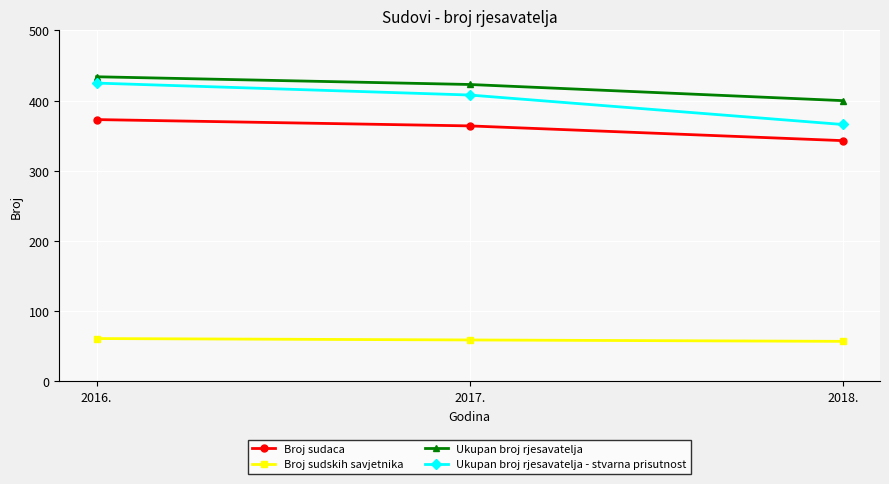

Which series has the largest total across all categories?

Ukupan broj rjesavatelja